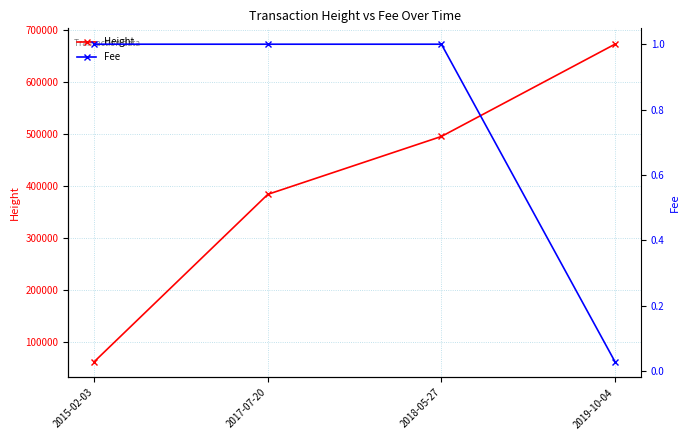

Between 2018-05-27 and 2015-02-03, which is larger?

2018-05-27